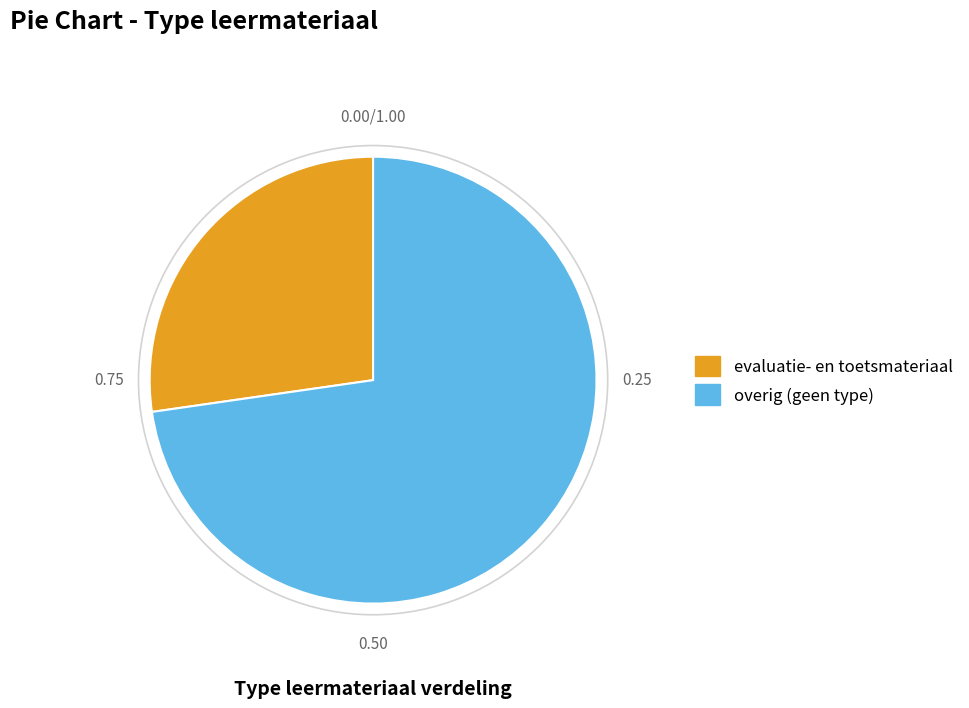

Combined, do overig (geen type) and evaluatie- en toetsmateriaal account for over 50%?

Yes